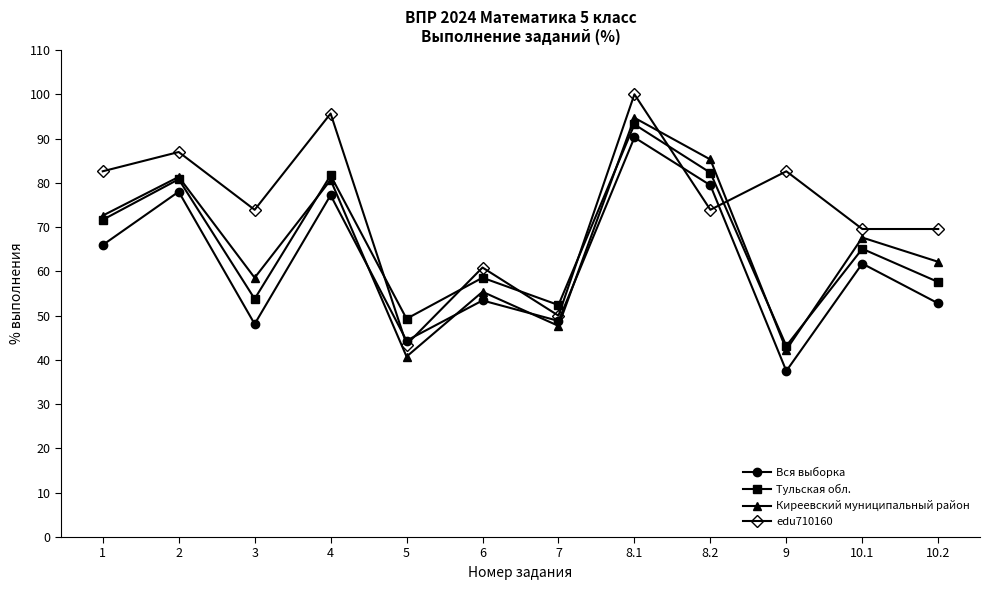

What is the value of the Киреевский муниципальный район point at the 1st from the left?

72.6